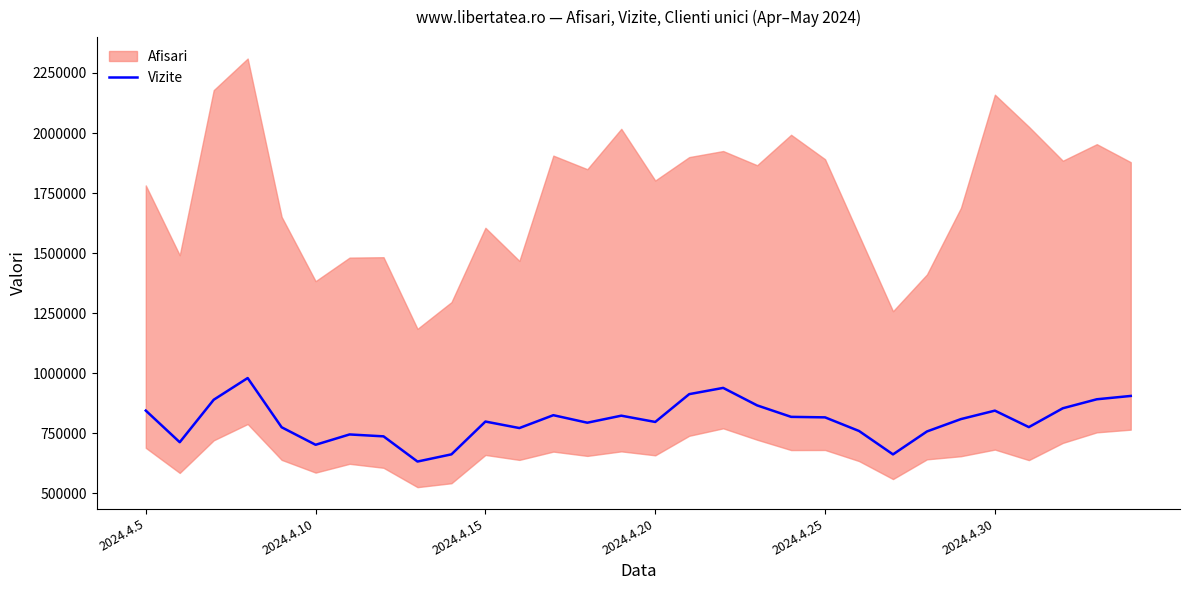

Reading right to left, extract all data points from this chart.

905995	892105	854693	776247	844818	809646	758188	662705	760129	816826	818942	866645	939455	913474	797755	823839	794589	825883	772335	799421	662929	632966	737823	745737	702748	775649	980469	890128	713382	845054